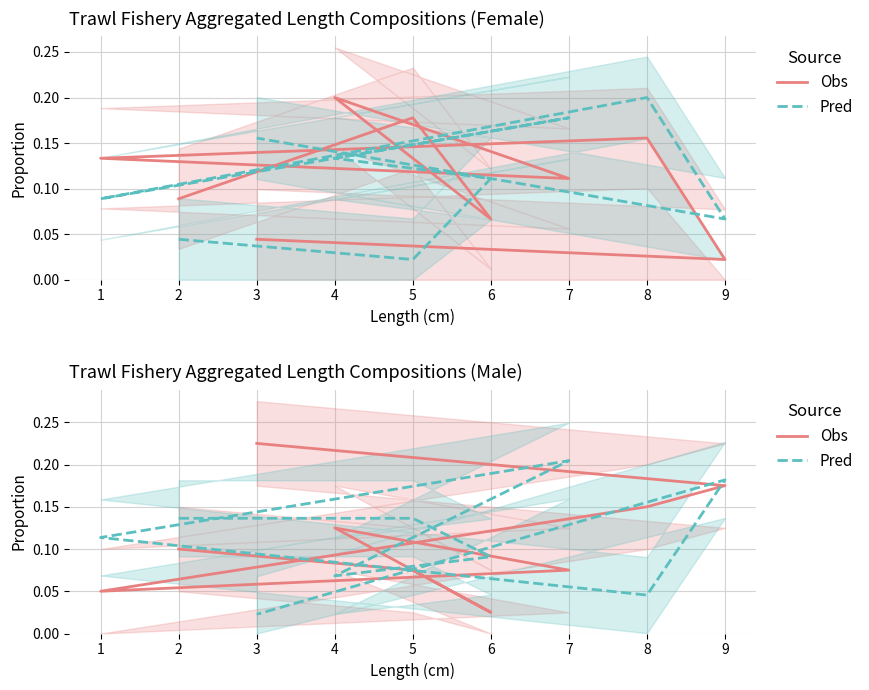

True or false: Pred has a value of 0.1 at 8.

False